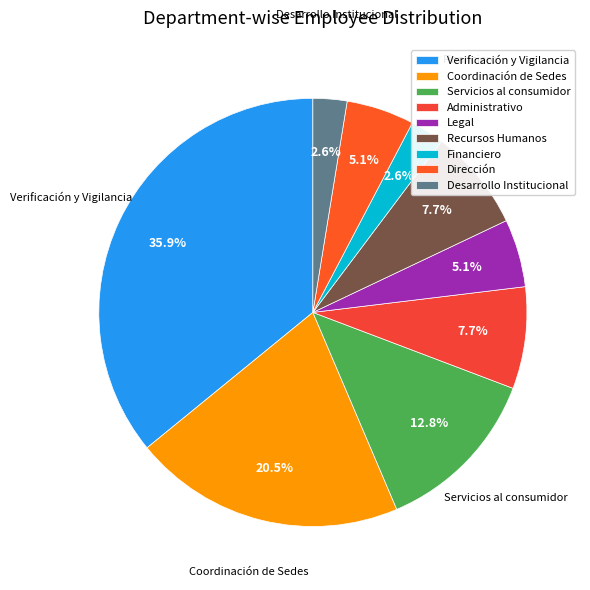

What percentage do Recursos Humanos and Administrativo together represent?

15.4%